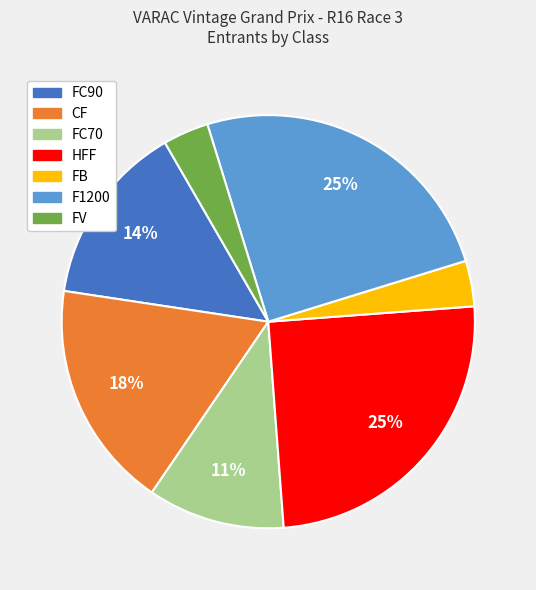

What percentage is the FC70 slice, to the nearest percent?

11%